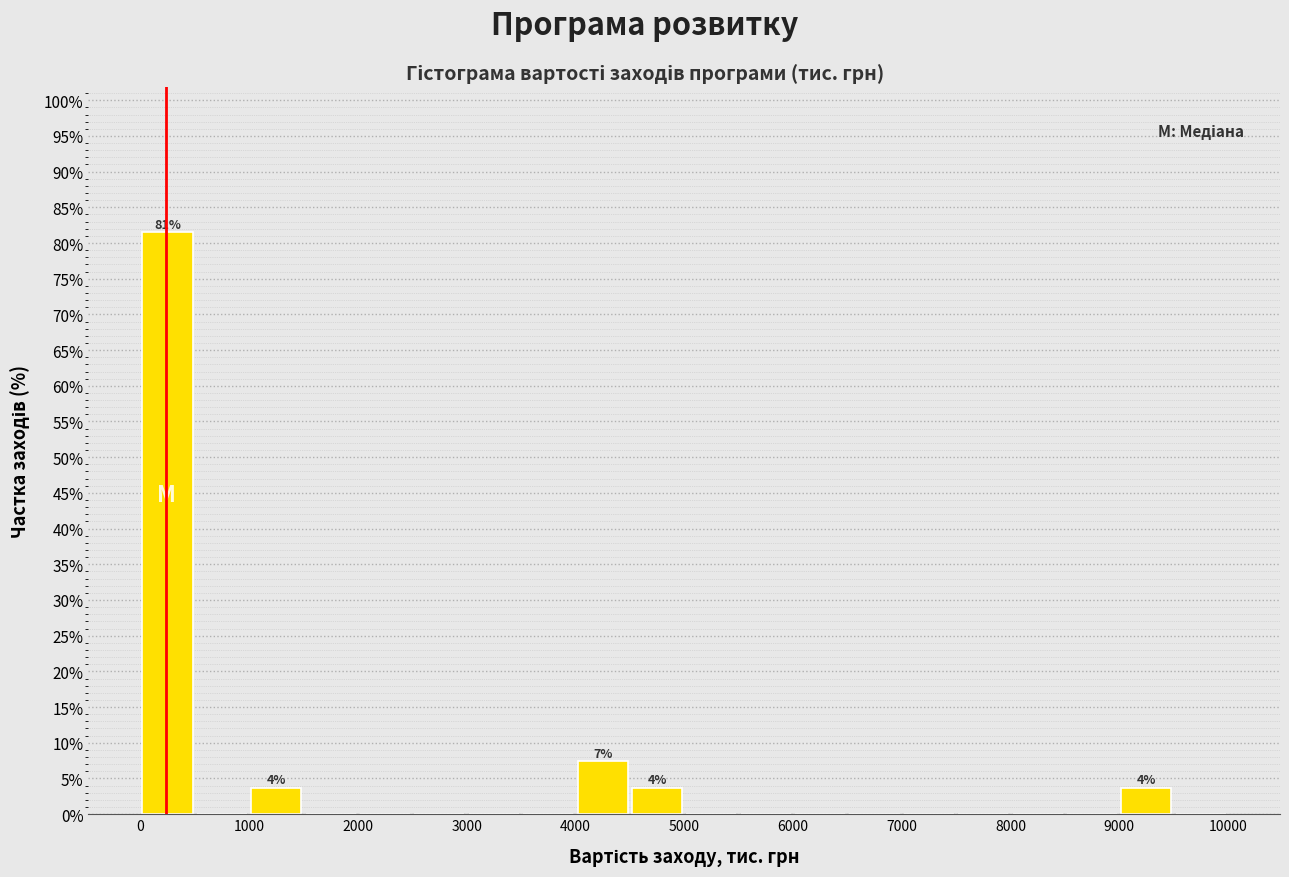

Over which range of the x-axis is the bar tallest?

0 to 500